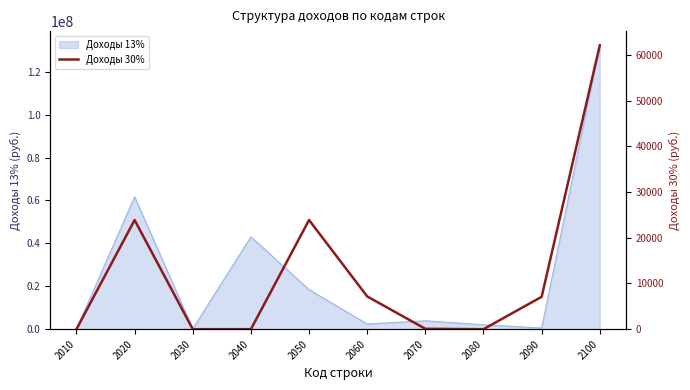

Where is the first local maximum?

2020